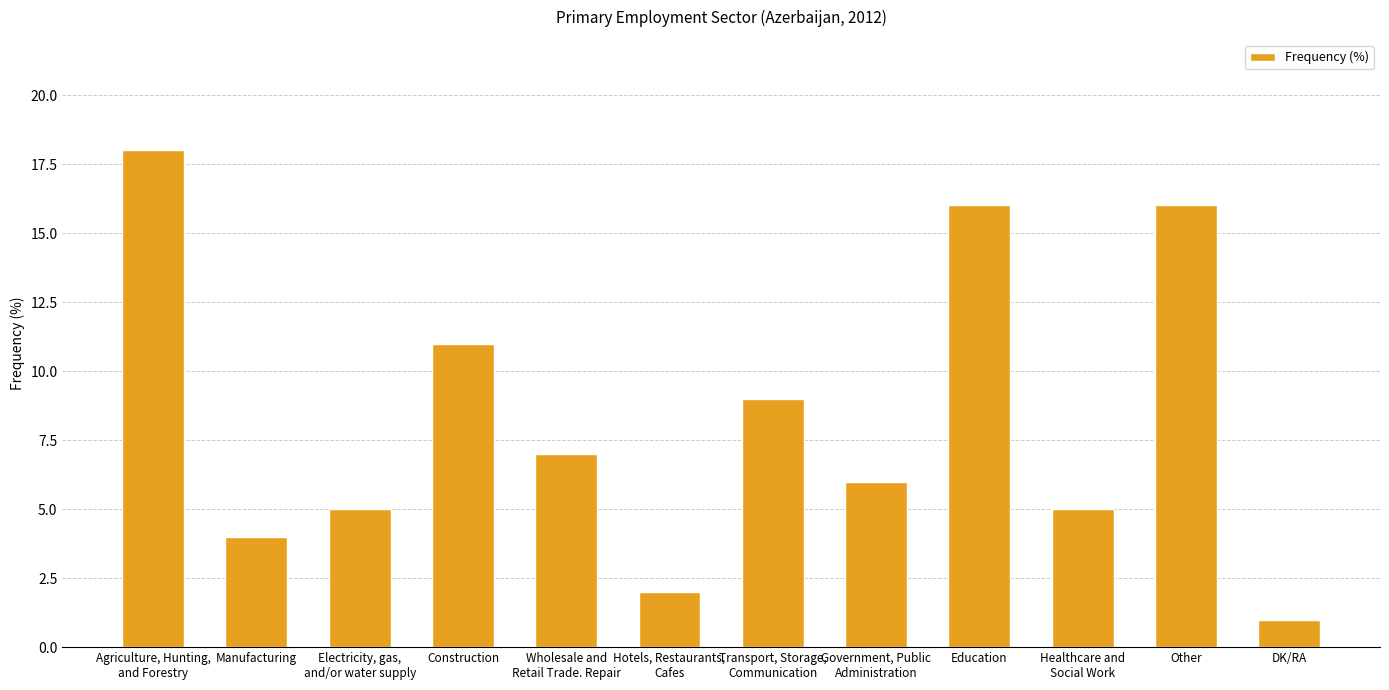

Is it true that the value at Wholesale and
Retail Trade. Repair is 7?

True